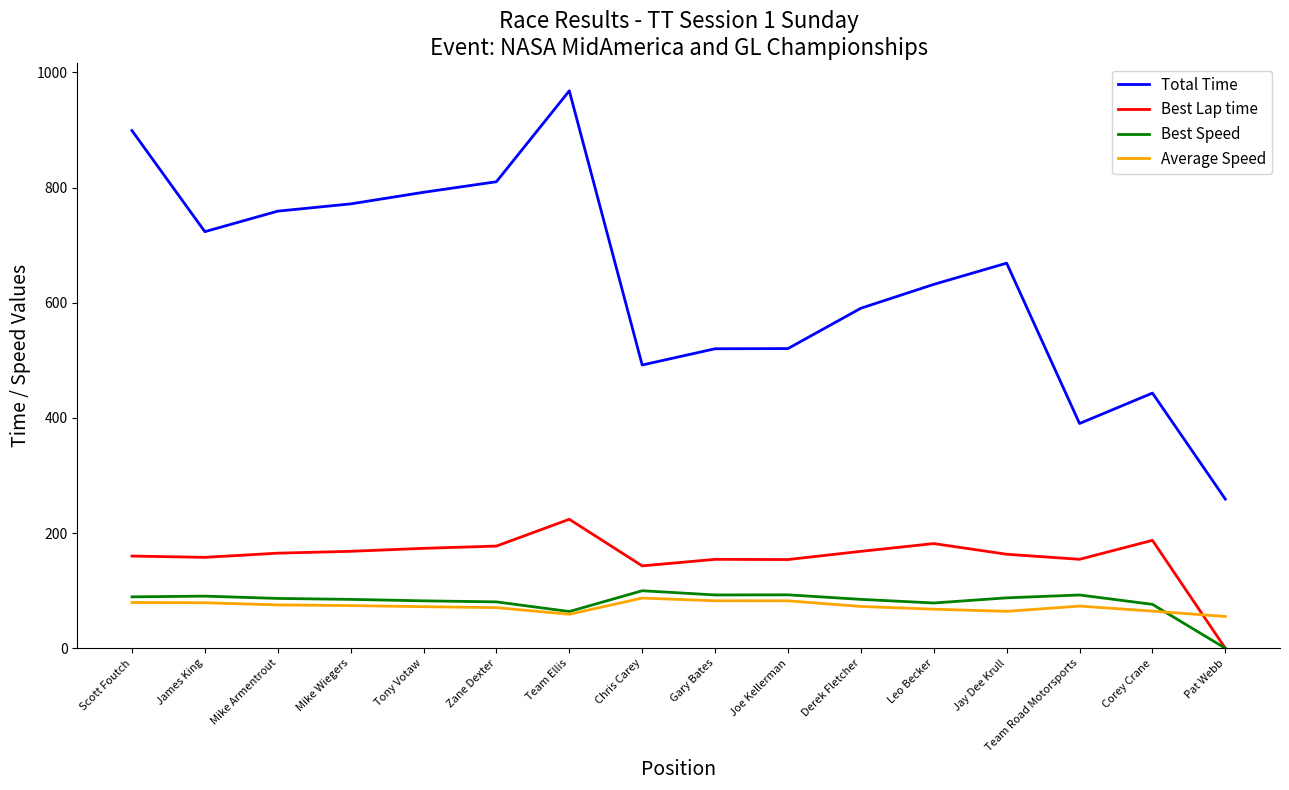

What is the sum of all Best Speed values?

1283.0